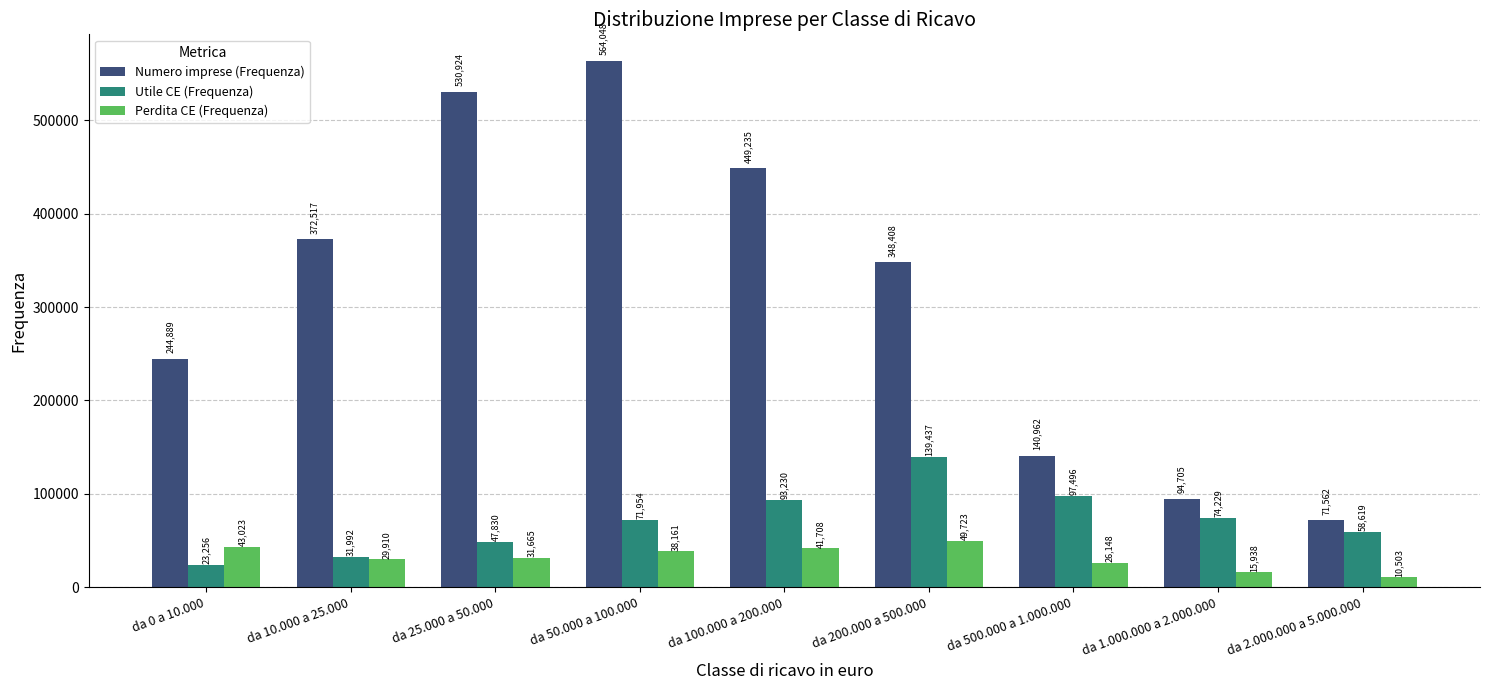

At which category is the sum across all series the highest?

da 50.000 a 100.000